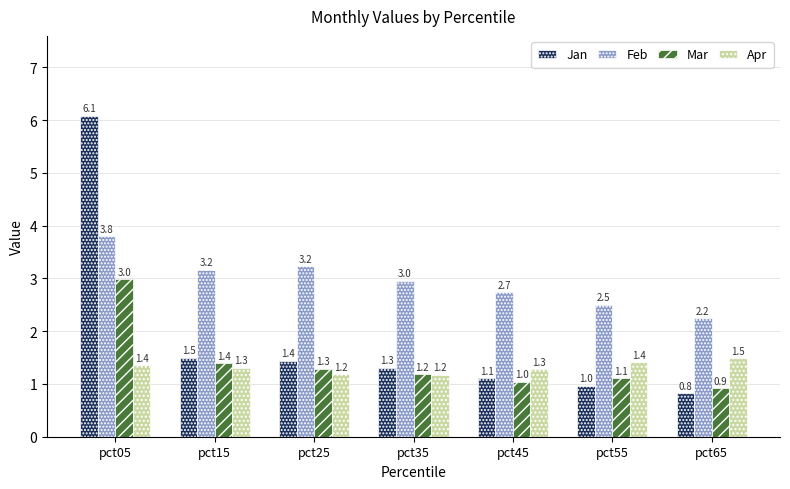

At how many categories does at least one series exceed 4?

1